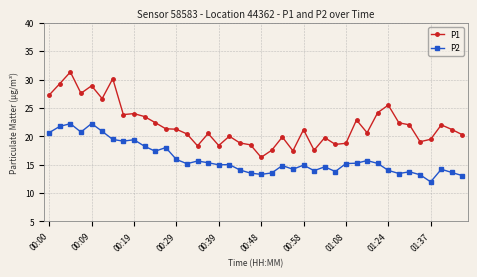

True or false: P2 and P1 cross at least once.

False